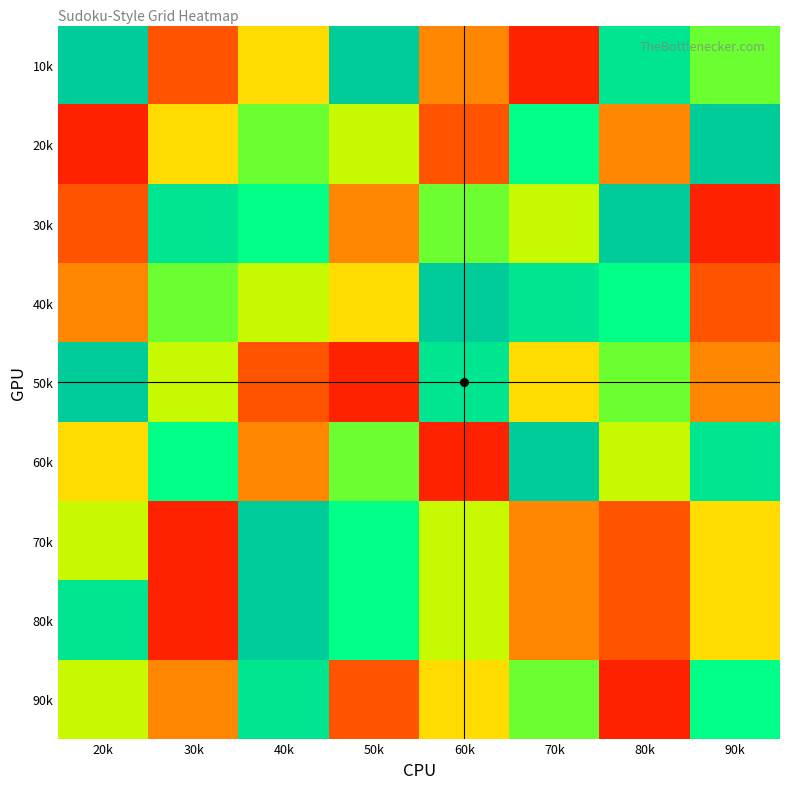

At which category is the sum across all series the highest?

30k